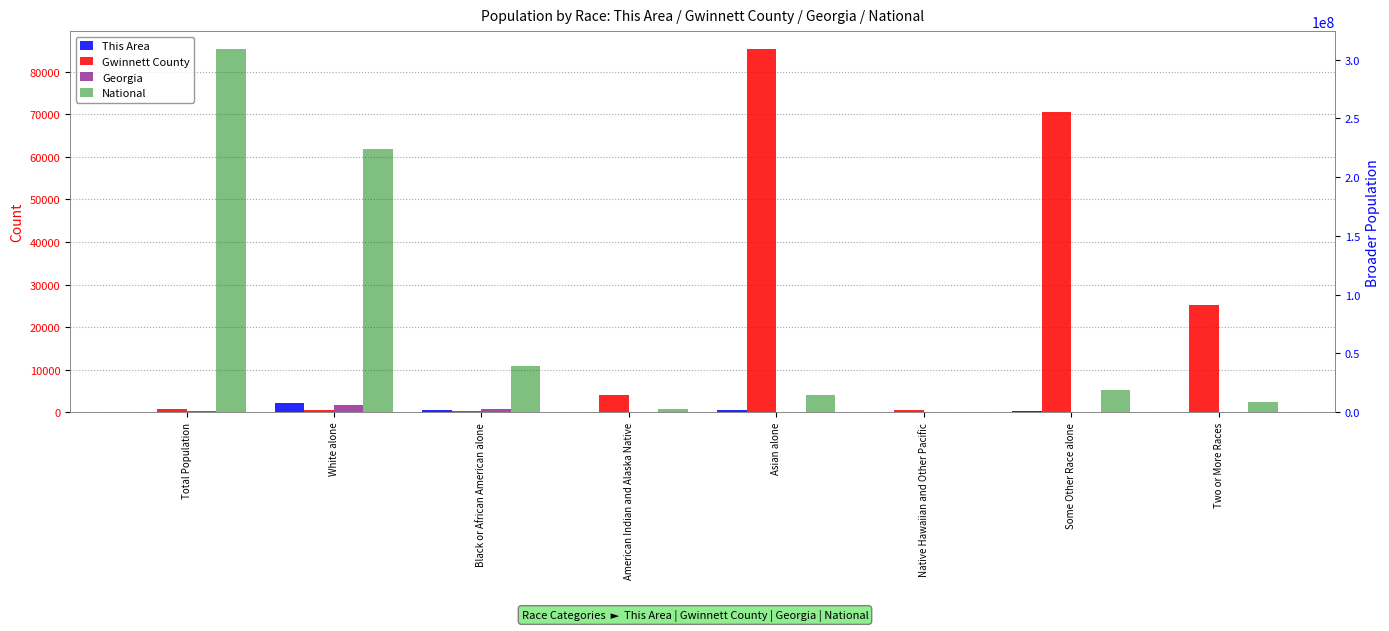

Reading left to right, what are all the values shown in this chart?

This Area: 3	2231	623	8	483	2	274	128
Gwinnett County: 749	429	190	4038	85292	477	70492	25292
Georgia: 805321	5787440	2950435	32151	314467	6799	388872	207489
National: 308745538	223553265	38929319	2932248	14674252	540013	19107368	9009073